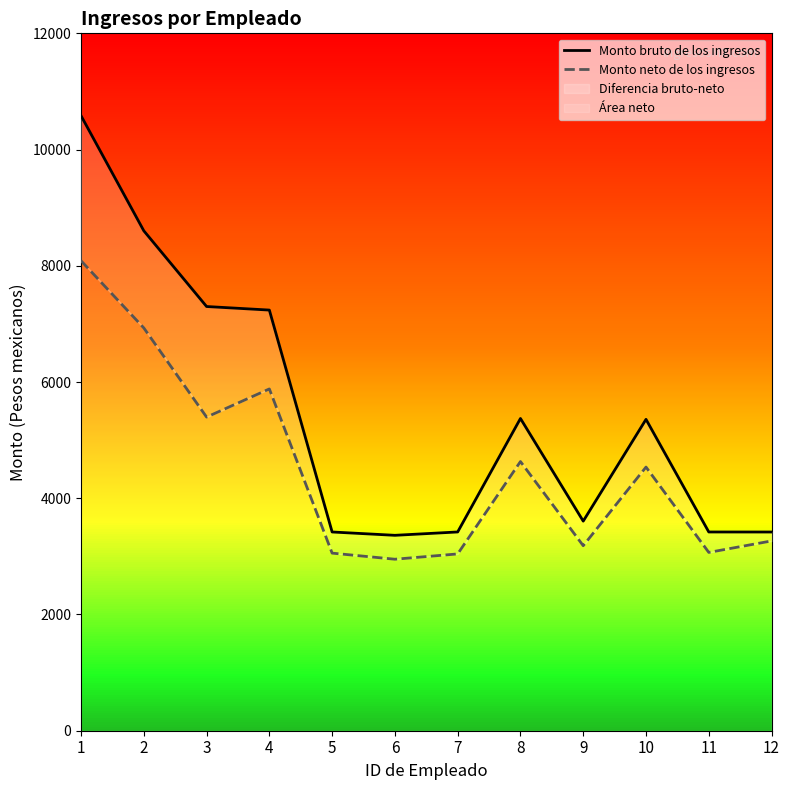

How many lines are shown in the chart?

2